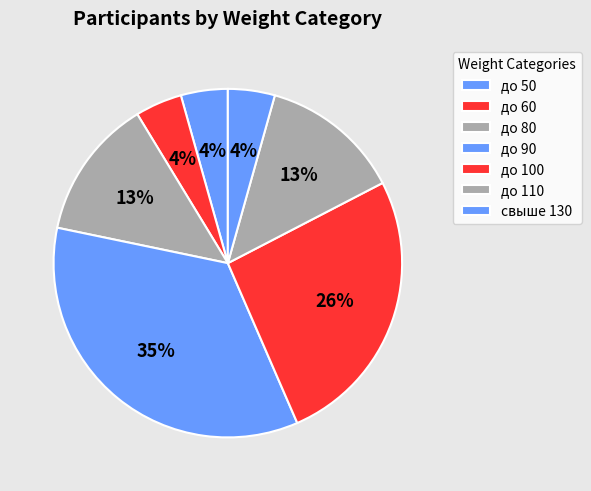

Count the number of slices in the pie.

7